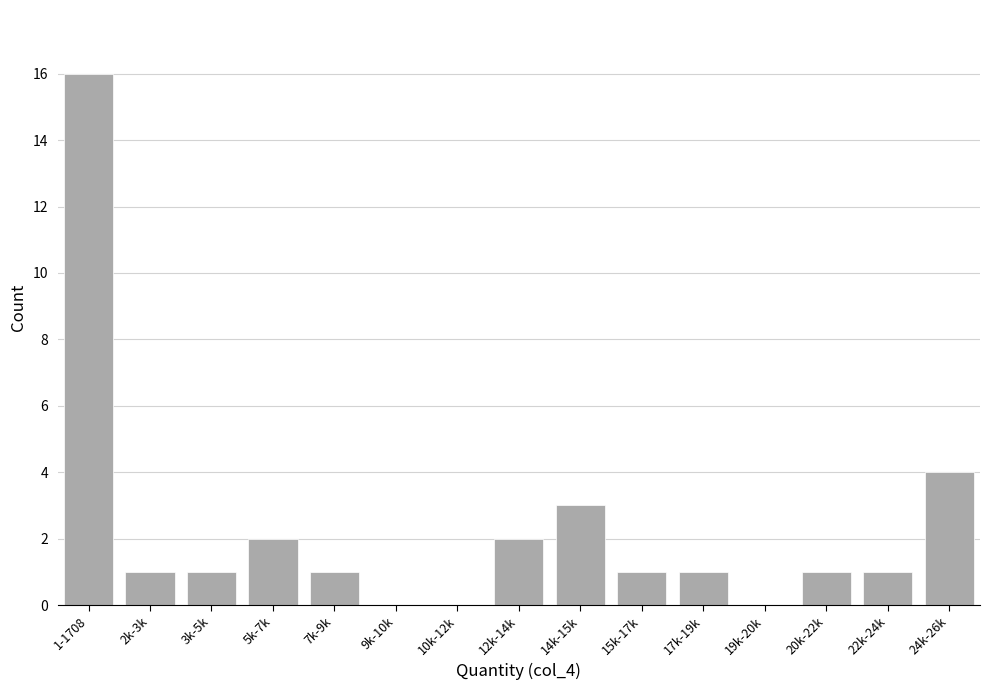

Reading left to right, what are all the values shown in this chart?

1-1708=16	2k-3k=1	3k-5k=1	5k-7k=2	7k-9k=1	9k-10k=0	10k-12k=0	12k-14k=2	14k-15k=3	15k-17k=1	17k-19k=1	19k-20k=0	20k-22k=1	22k-24k=1	24k-26k=4